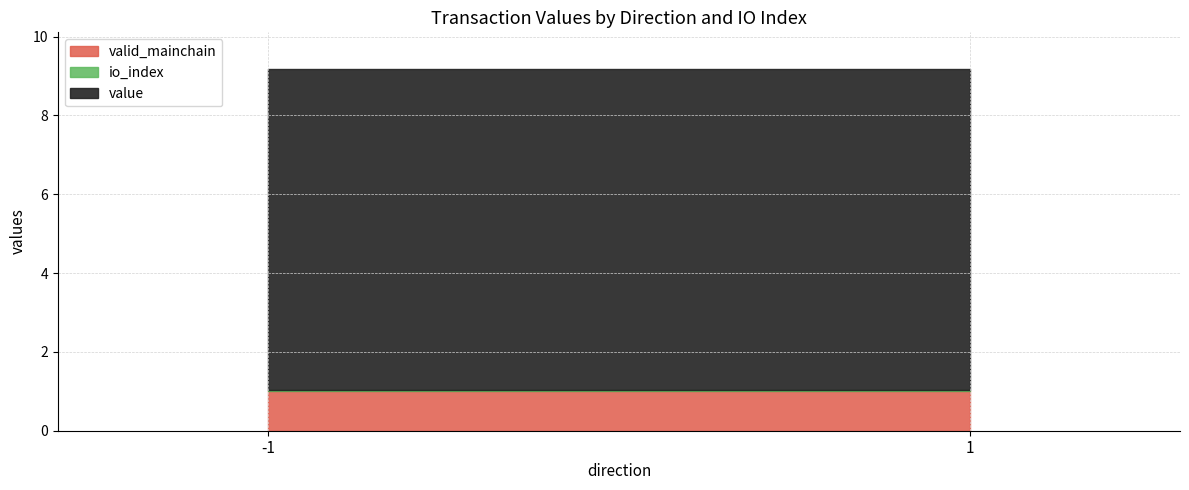

What is the sum of the value values at -1 (io_index=1) and -1 (io_index=0)?

8.2